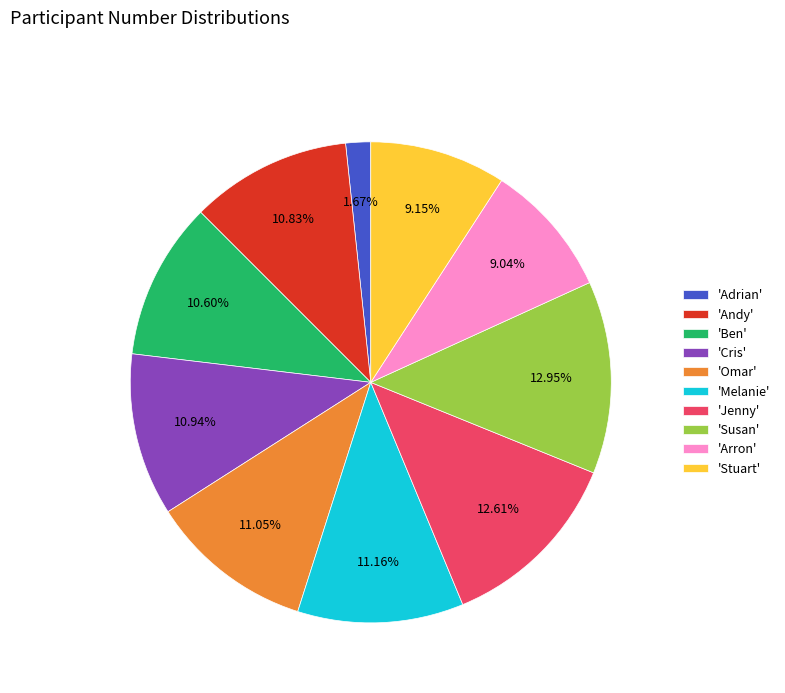

Which has a higher value, 'Jenny' or 'Andy'?

'Jenny'